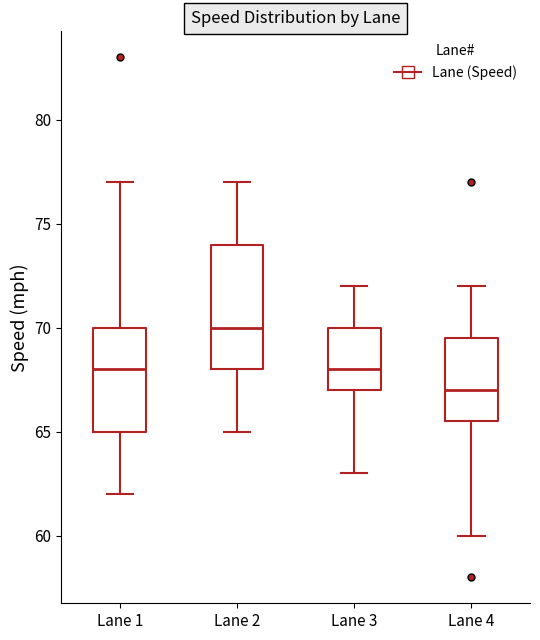

Which box is the tallest, from its lower edge to its upper edge?

Lane 2